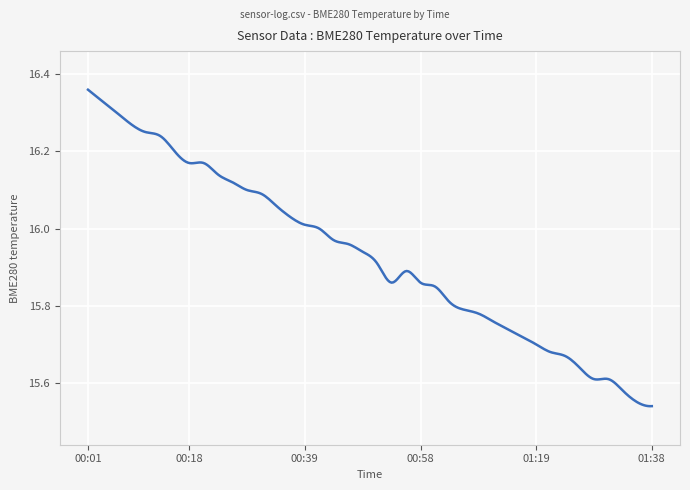

What is the value of the 5th point from the left?

16.2